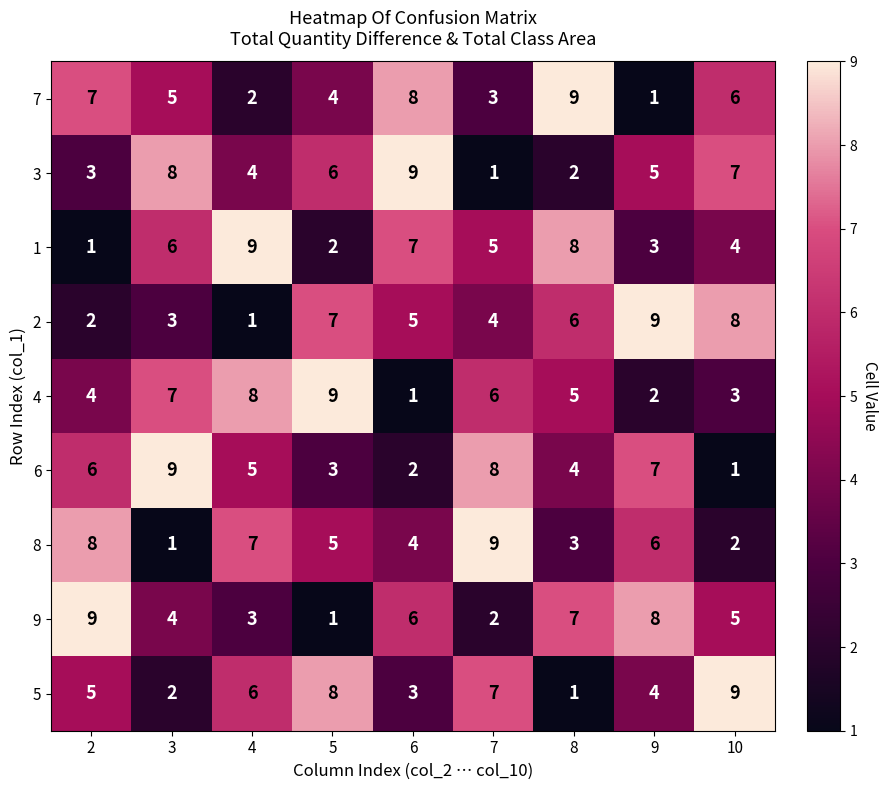

Is it true that 5 equals 8 at 2?

False